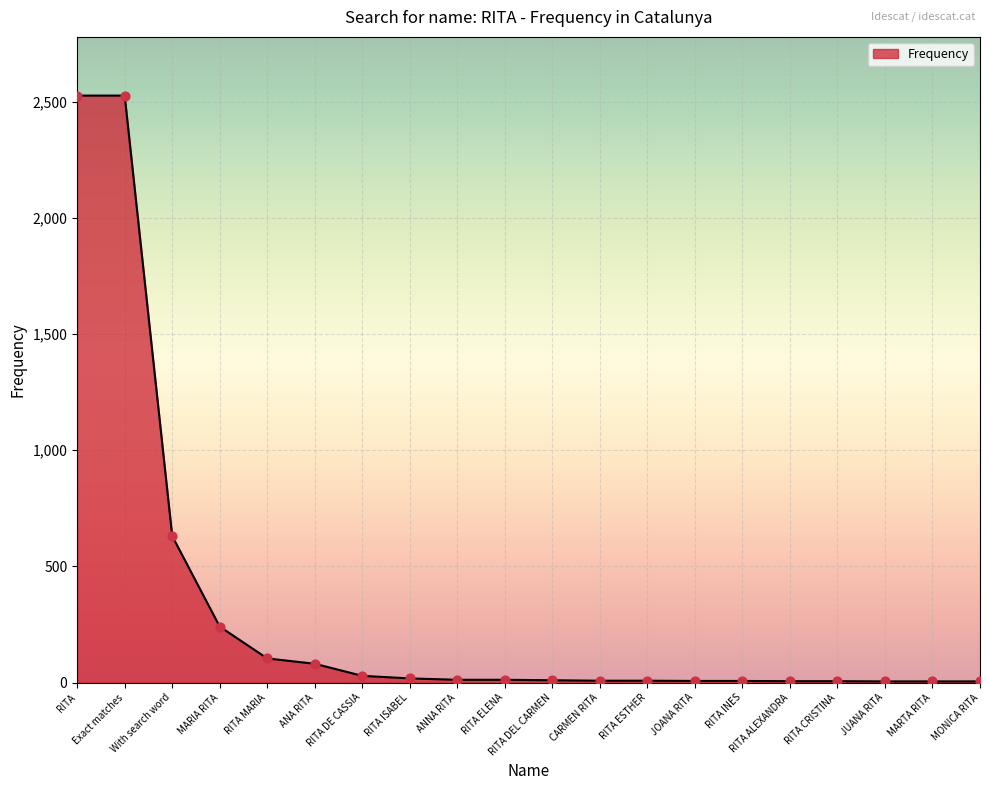

What is the difference between the maximum and minimum values?

2522